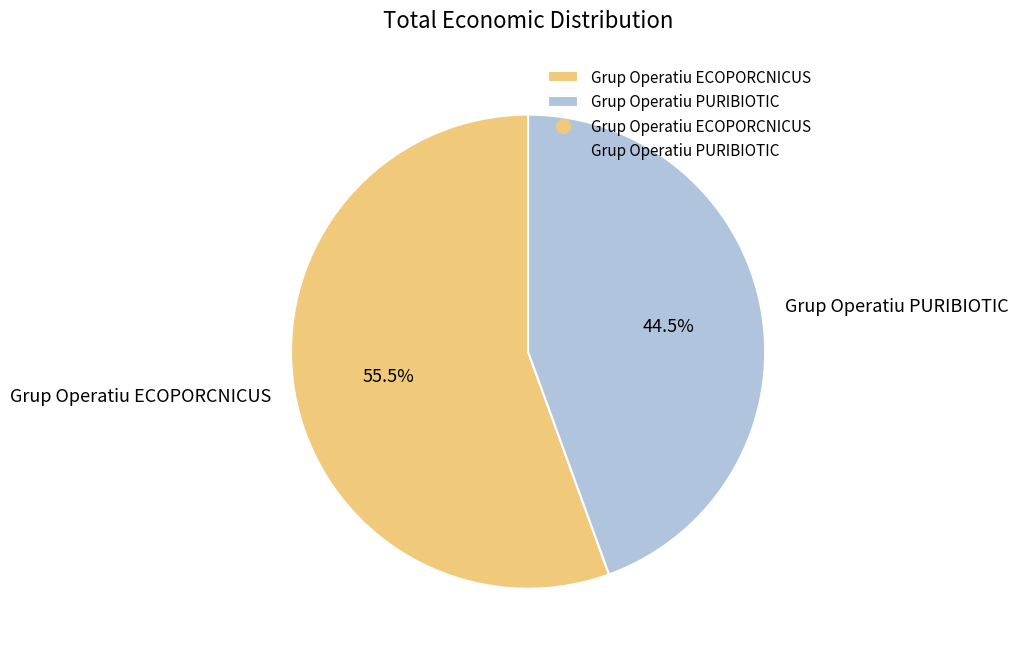

How many slices are in this pie chart?

2